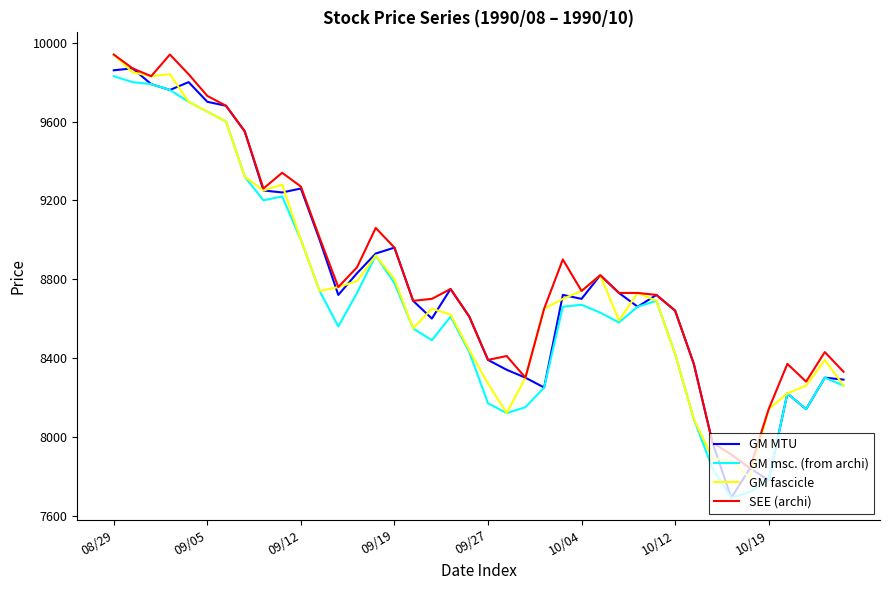

What is the minimum value shown in the chart?

7690